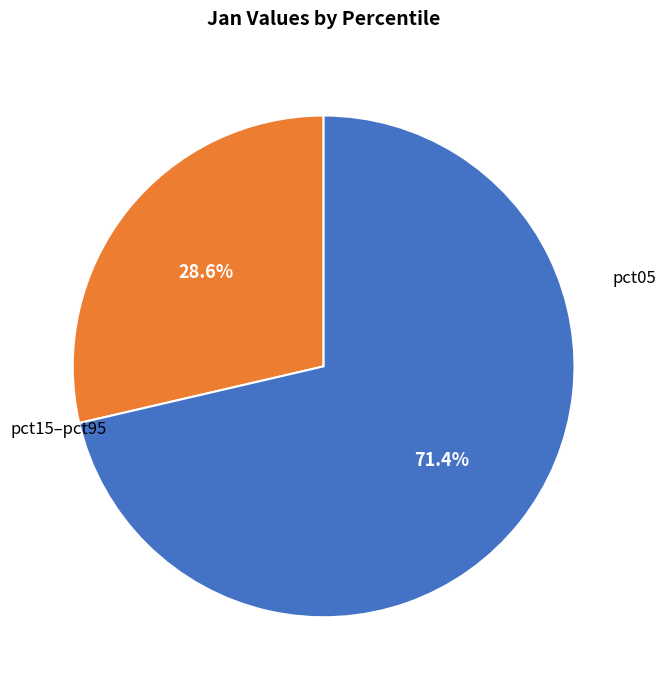

Count the number of slices in the pie.

2